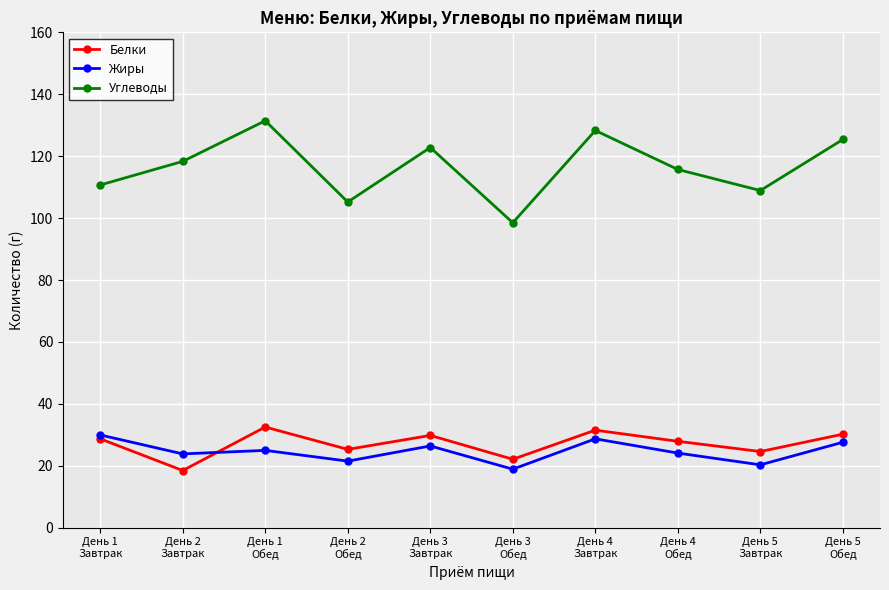

What is the value of the Белки point at the 6th from the left?

22.1